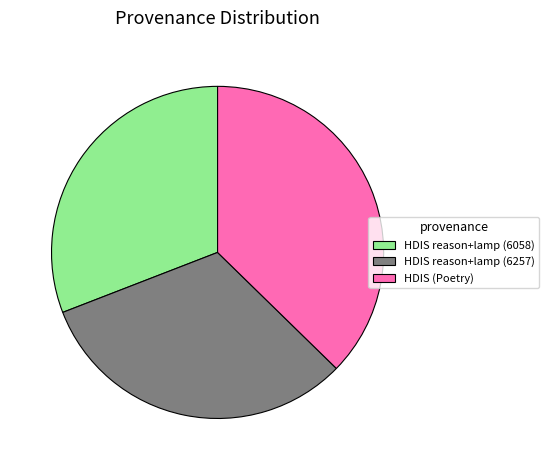

Approximately how many times larger is the value at HDIS reason+lamp (6058) compared to HDIS reason+lamp (6257)?

1.0